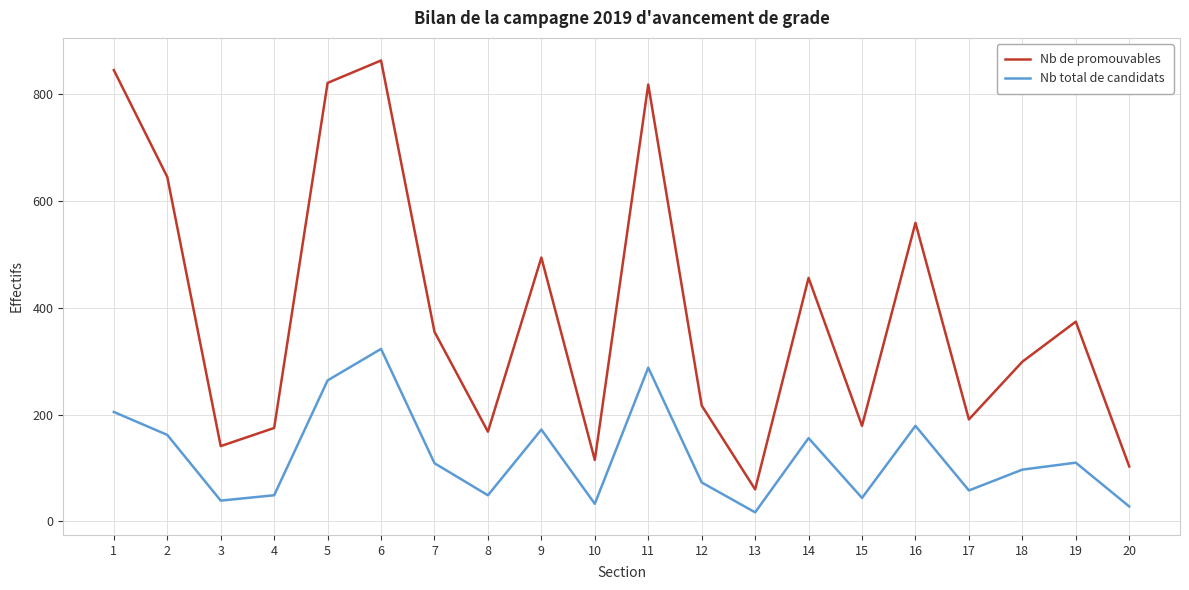

The value of Nb total de candidats at 4 is 49. True or false?

True